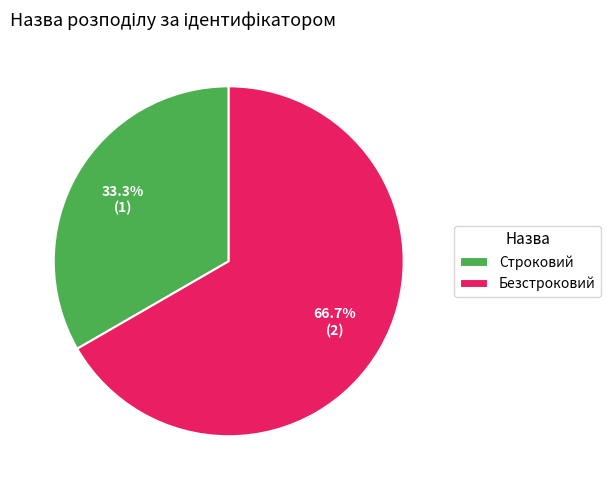

To the nearest percent, what is the difference between the largest and smallest slice percentages?

33%